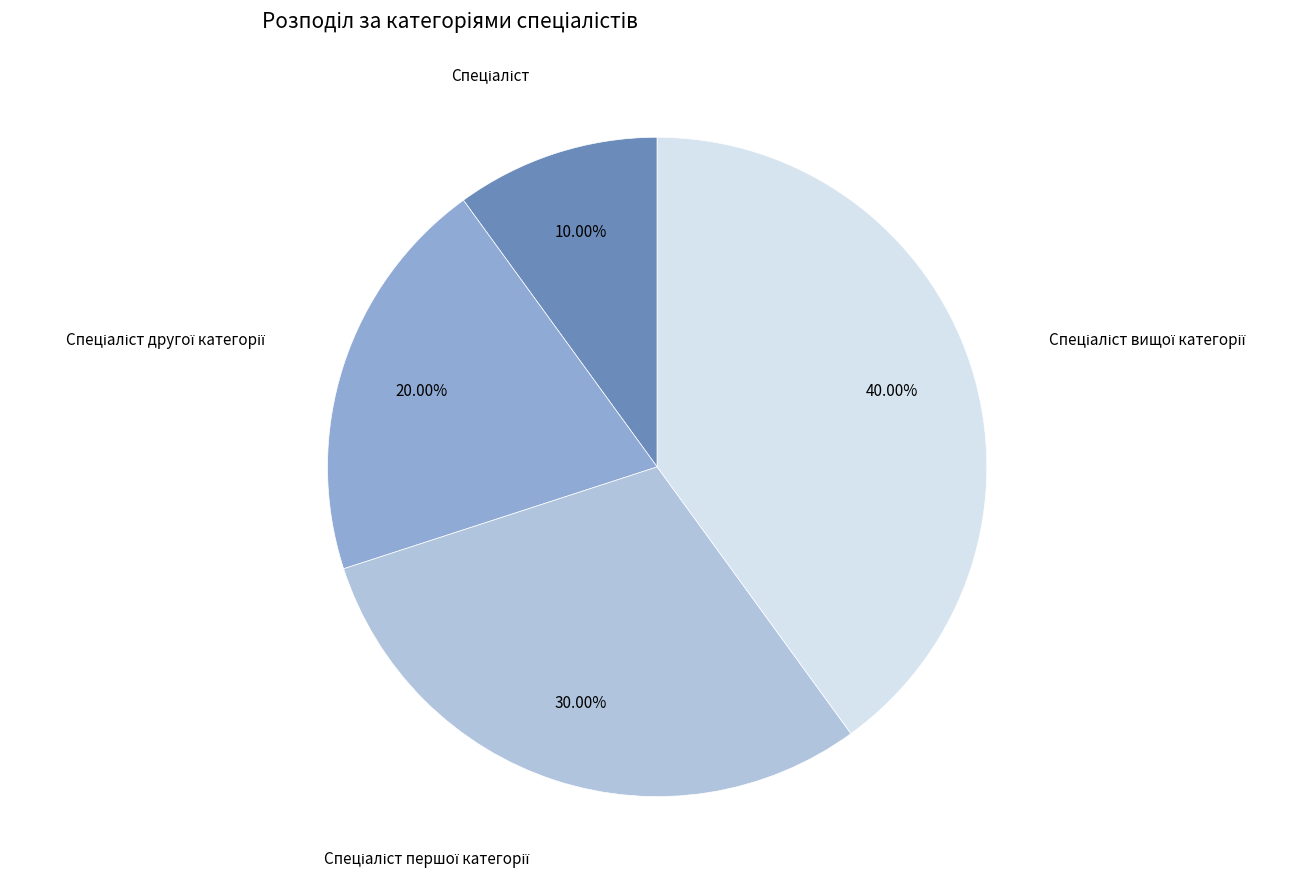

Is there a majority slice in this chart?

No